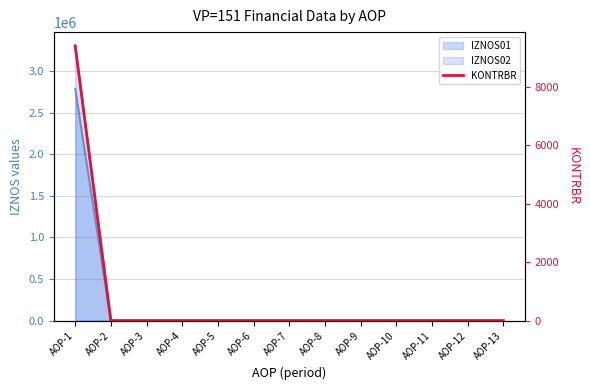

Reading left to right, what are all the values shown in this chart?

AOP-1=9394.6	AOP-2=0.0	AOP-3=0.0	AOP-4=0.0	AOP-5=0.0	AOP-6=0.0	AOP-7=0.0	AOP-8=0.0	AOP-9=0.0	AOP-10=0.0	AOP-11=0.0	AOP-12=0.0	AOP-13=0.0